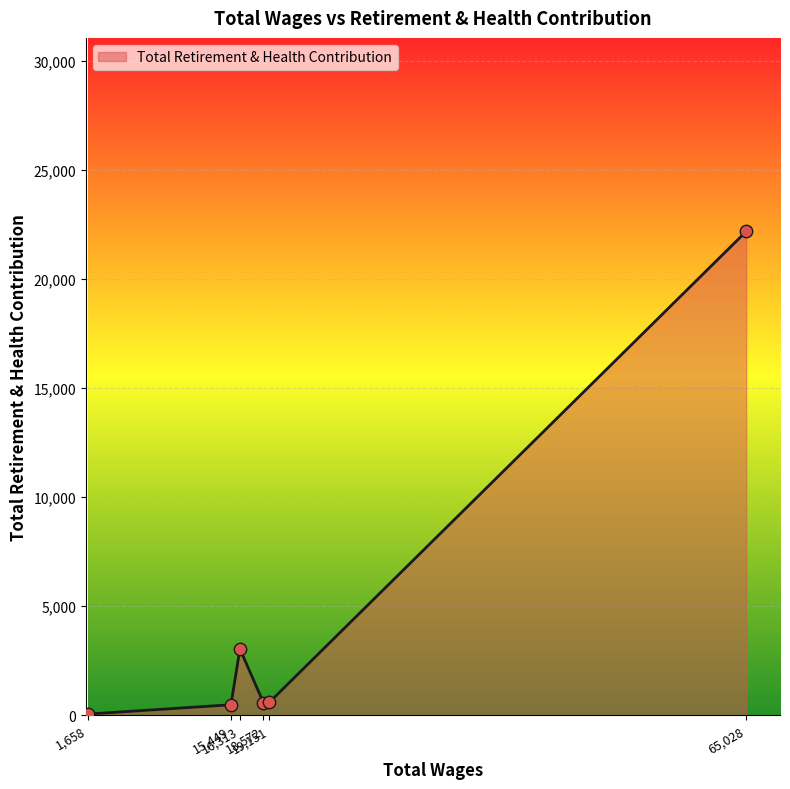

What is the difference between the maximum and minimum values?

22131